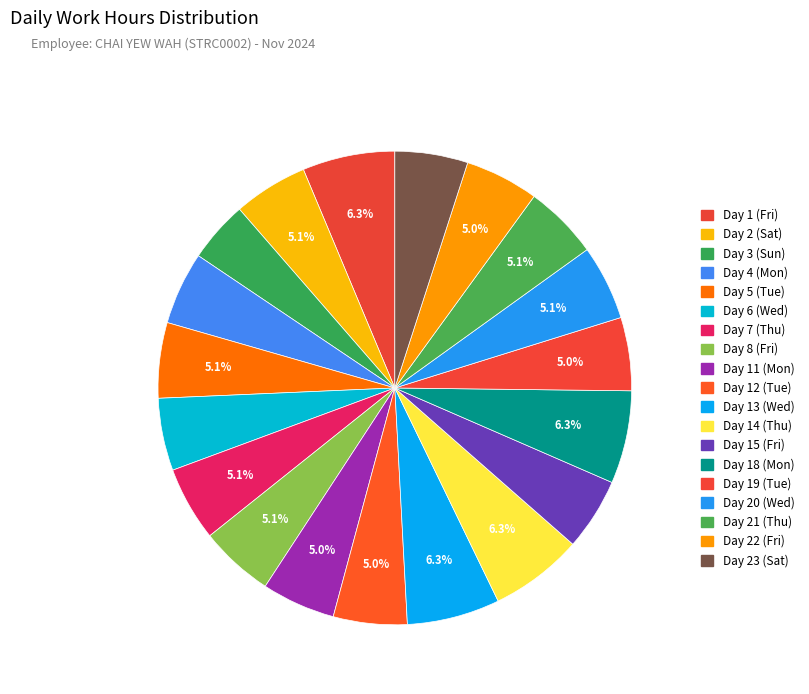

What is the smallest slice in the pie chart?

Day 3 (Sun)